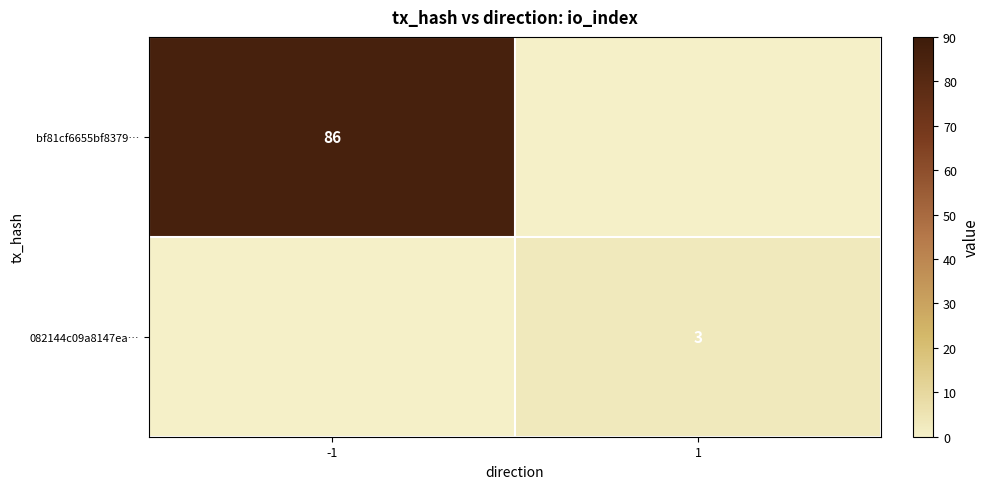

Is it true that bf81cf6655bf8379… equals 86 at -1?

True